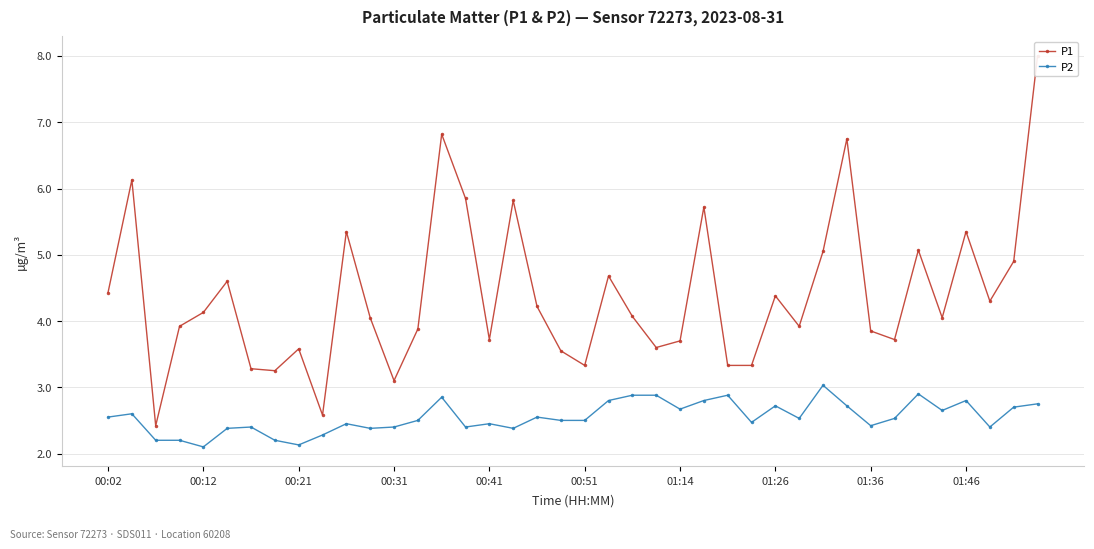

What are all the series names shown in the legend?

P1, P2